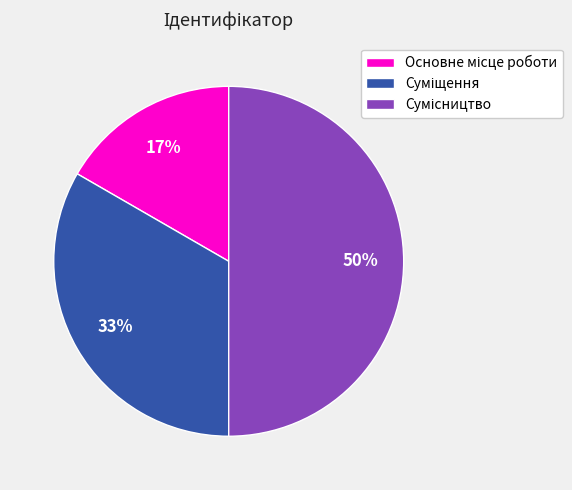

To the nearest percent, what is the average slice percentage?

33%